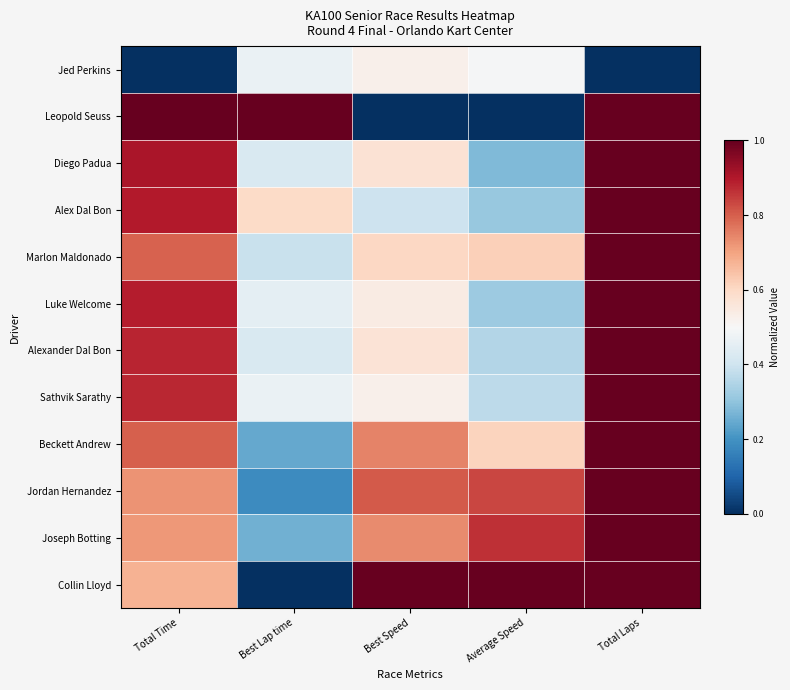

Reading left to right, extract all data points from this chart.

Collin Lloyd: Total Time=0.7	Best Lap time=0.0	Best Speed=1.0	Average Speed=1.0	Total Laps=1.0
Joseph Botting: Total Time=0.7	Best Lap time=0.3	Best Speed=0.7	Average Speed=0.9	Total Laps=1.0
Jordan Hernandez: Total Time=0.7	Best Lap time=0.2	Best Speed=0.8	Average Speed=0.8	Total Laps=1.0
Beckett Andrew: Total Time=0.8	Best Lap time=0.2	Best Speed=0.7	Average Speed=0.6	Total Laps=1.0
Sathvik Sarathy: Total Time=0.9	Best Lap time=0.5	Best Speed=0.5	Average Speed=0.4	Total Laps=1.0
Alexander Dal Bon: Total Time=0.9	Best Lap time=0.4	Best Speed=0.6	Average Speed=0.4	Total Laps=1.0
Luke Welcome: Total Time=0.9	Best Lap time=0.5	Best Speed=0.5	Average Speed=0.3	Total Laps=1.0
Marlon Maldonado: Total Time=0.8	Best Lap time=0.4	Best Speed=0.6	Average Speed=0.6	Total Laps=1.0
Alex Dal Bon: Total Time=0.9	Best Lap time=0.6	Best Speed=0.4	Average Speed=0.3	Total Laps=1.0
Diego Padua: Total Time=0.9	Best Lap time=0.4	Best Speed=0.6	Average Speed=0.3	Total Laps=1.0
Leopold Seuss: Total Time=1.0	Best Lap time=1.0	Best Speed=0.0	Average Speed=0.0	Total Laps=1.0
Jed Perkins: Total Time=0.0	Best Lap time=0.5	Best Speed=0.5	Average Speed=0.5	Total Laps=0.0